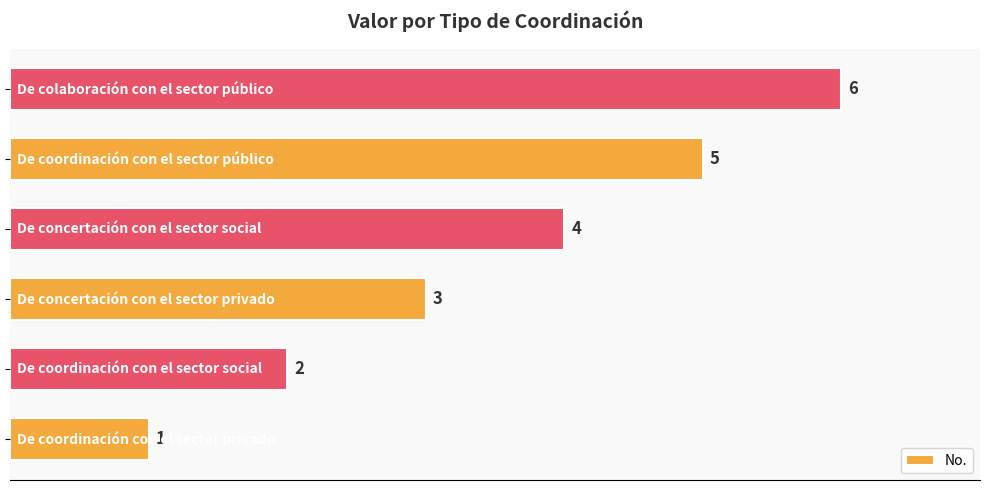

What is the average value?

4